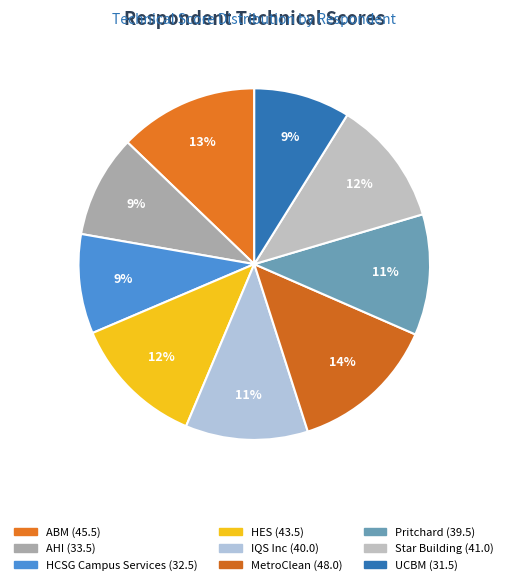

To the nearest percent, what is the combined percentage of UCBM and Pritchard?

20%